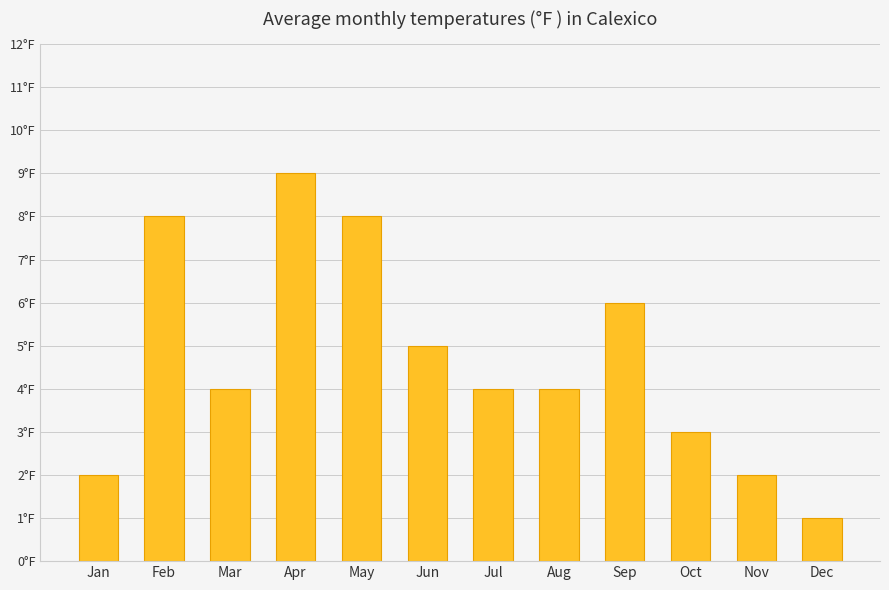

What is the value of the 9th bar from the left?

6